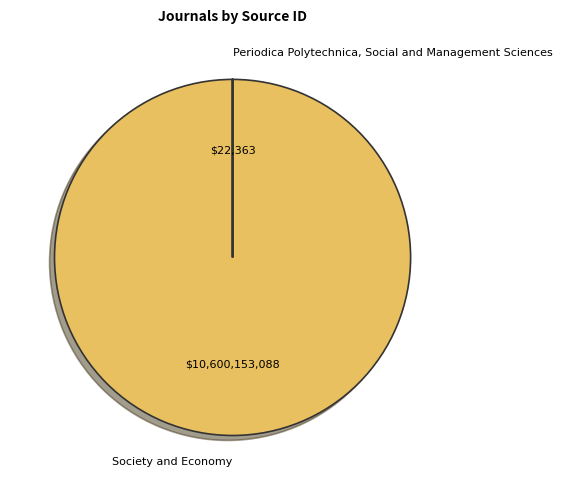

Is it true that Society and Economy is 92% of the pie?

False